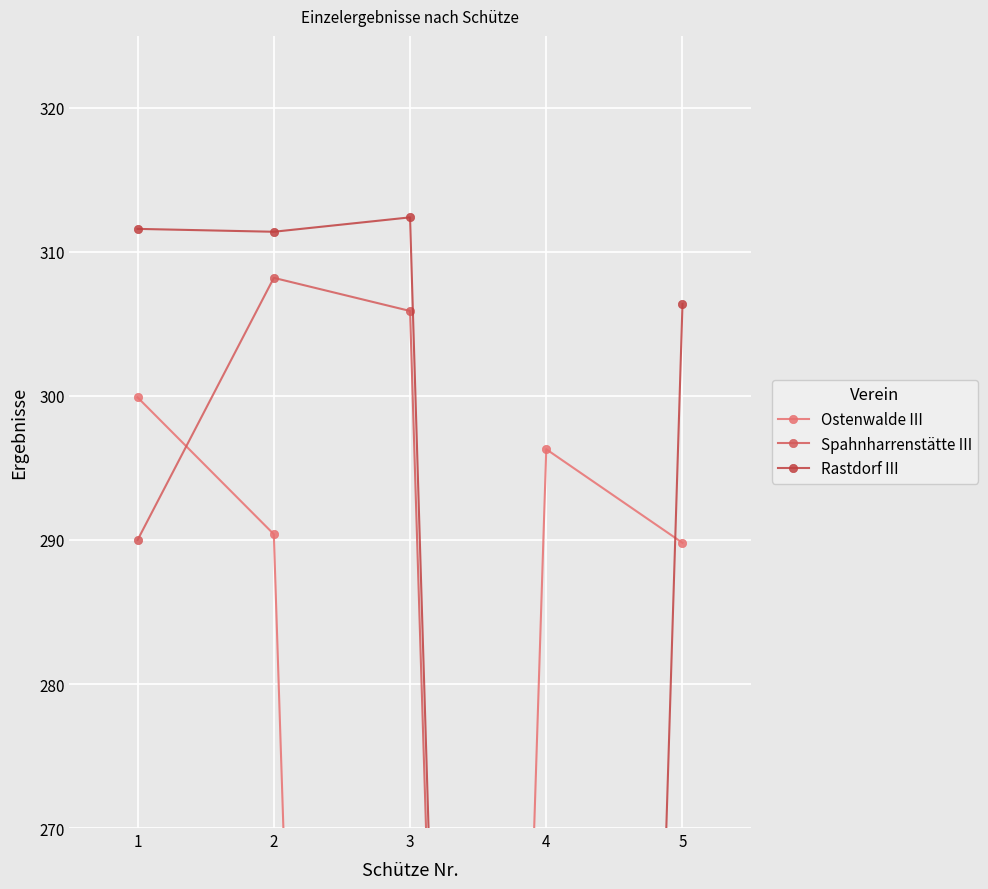

What is the average value of the Ostenwalde III series?

235.3